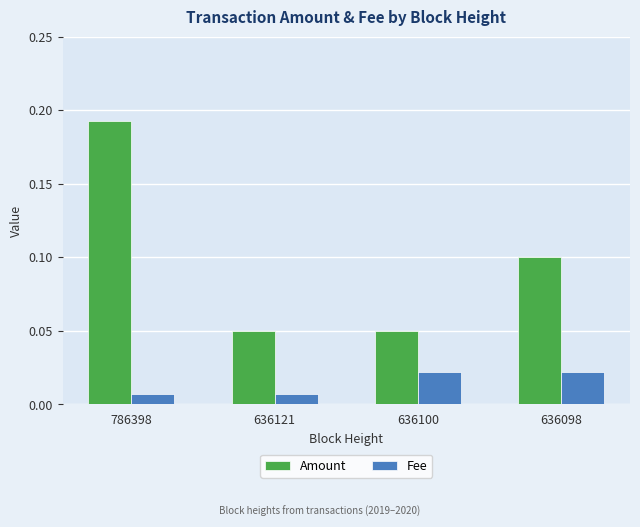

Is it true that Amount equals 0.0 at 636098?

False